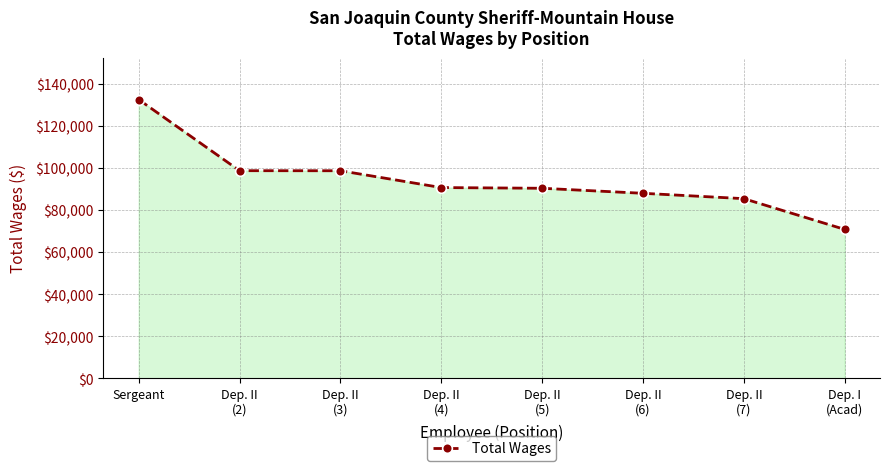

The chart shows a value of 132511 at Sergeant. True or false?

True